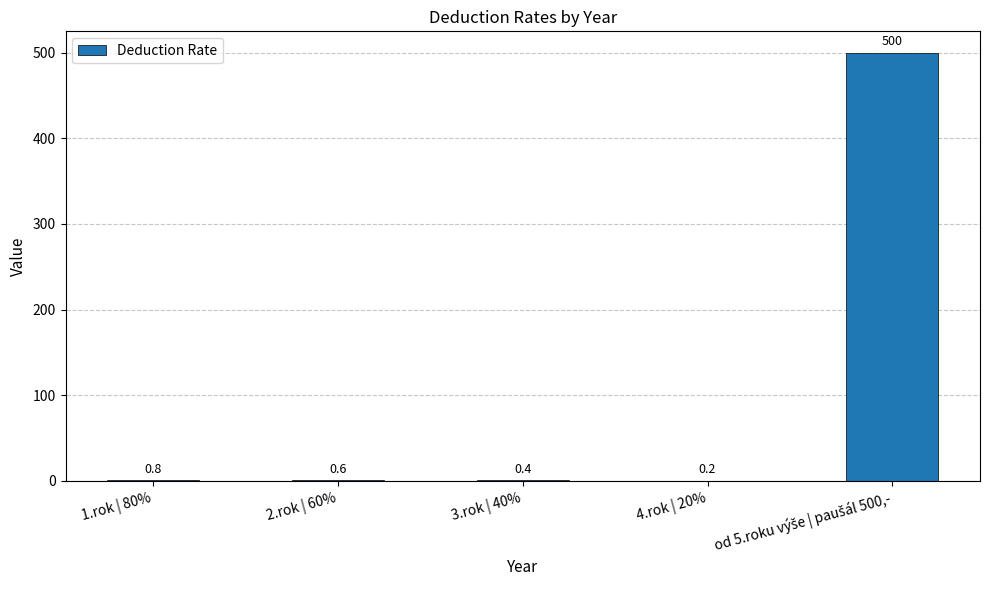

Where is the data nearest to the value 250?

1.rok | 80%